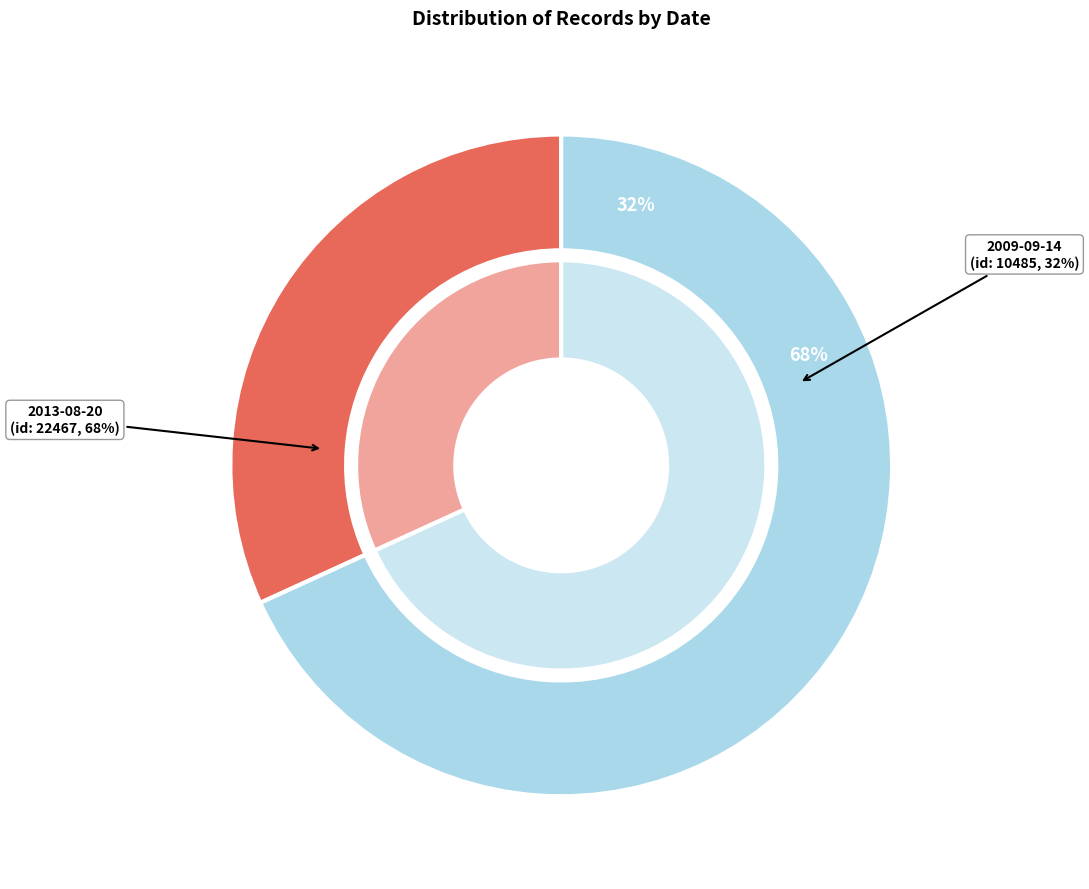

To the nearest percent, what portion does 2009-09-14 represent?

32%